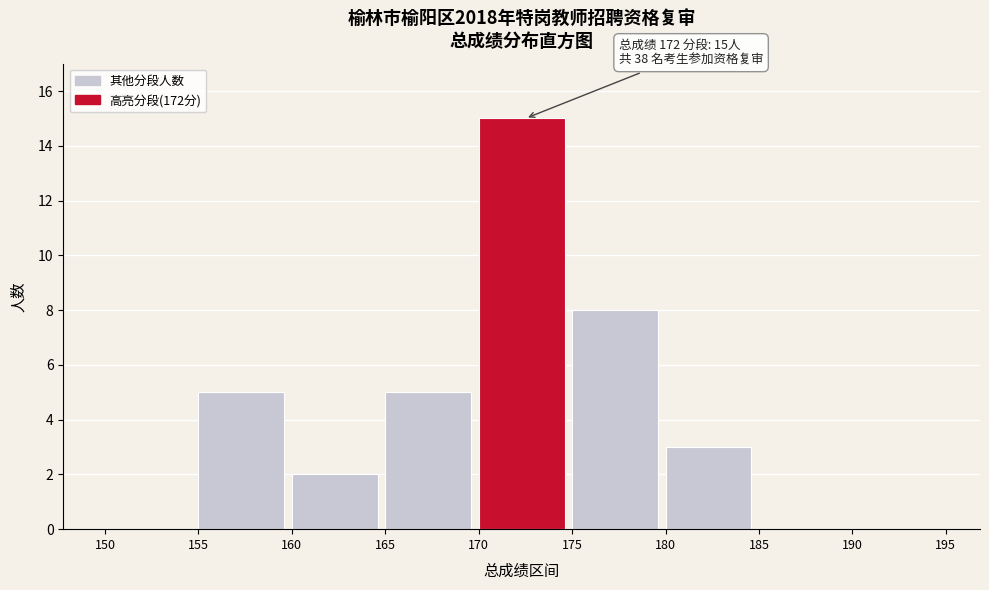

Which range on the x-axis has the tallest bar?

170 to 175